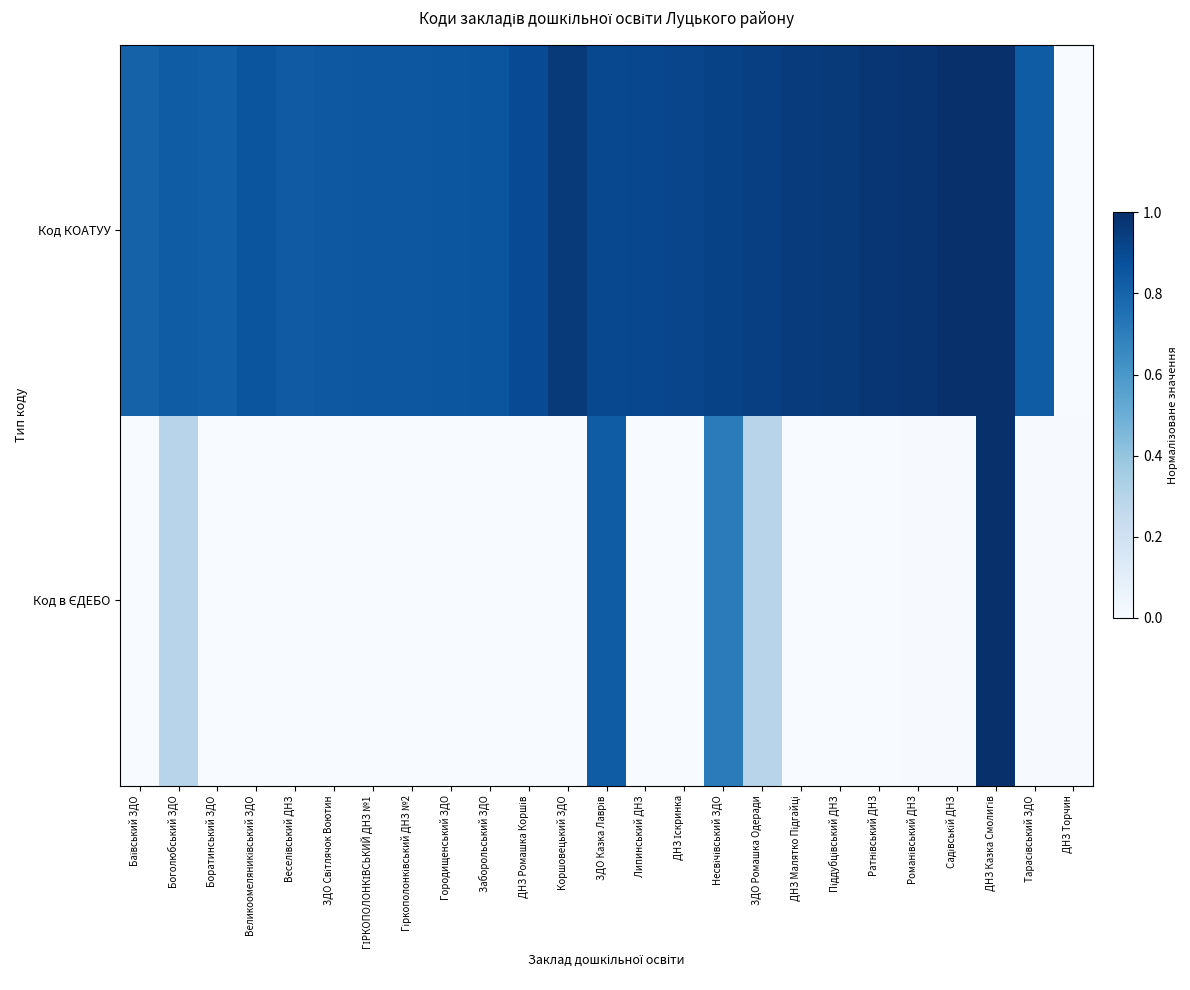

True or false: Код в ЄДЕБО has a value of 0.0 at Великоомеляниківський ЗДО.

False